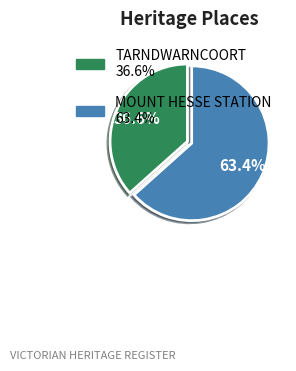

Rank the categories by value from highest to lowest.

MOUNT HESSE STATION, TARNDWARNCOORT